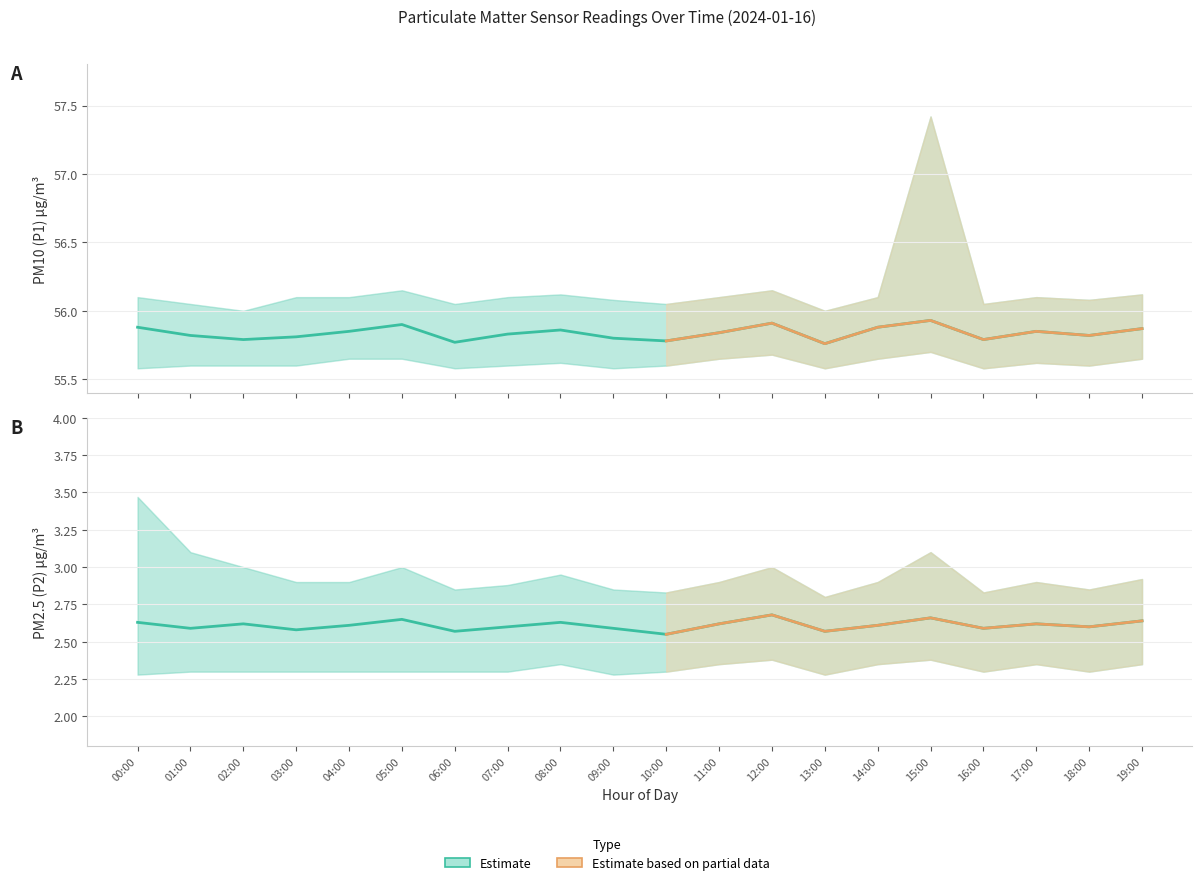

What is the label of the 11th point from the left?

10:00